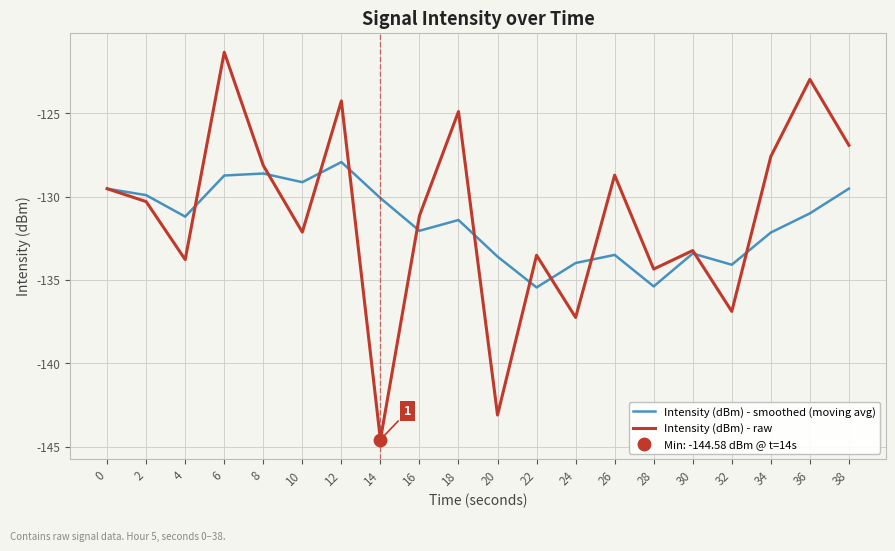

At which category is the sum across all series the highest?

6